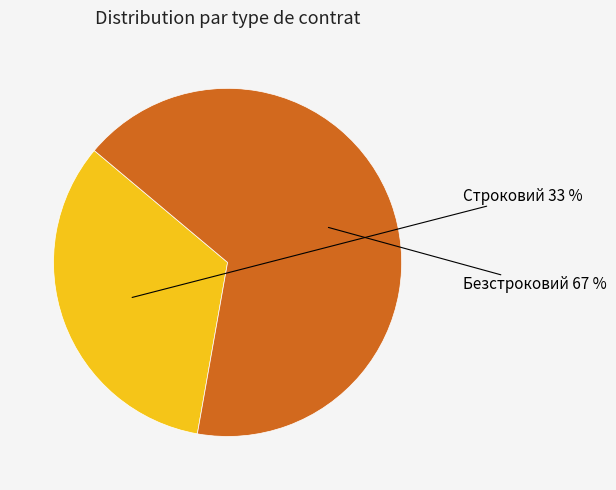

How many segments does this pie chart have?

2